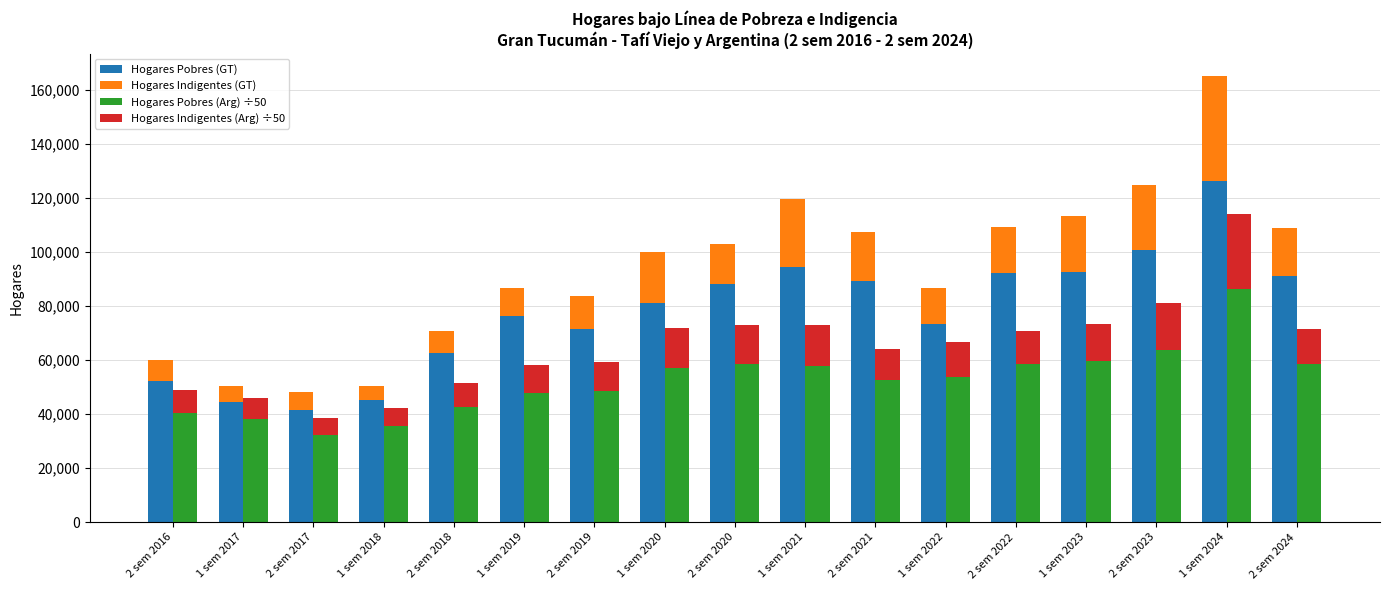

What is the sum of all Hogares Pobres (GT) values?

1324670.0